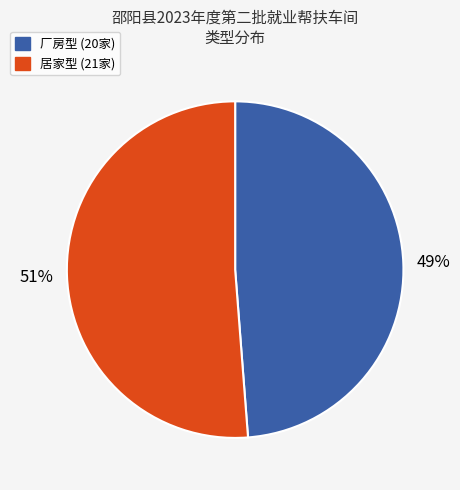

Which has a higher value, 厂房型 or 居家型?

居家型